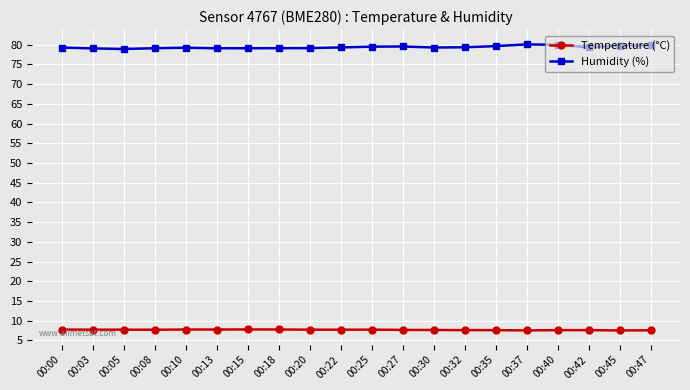

True or false: Temperature (°C) and Humidity (%) intersect in this chart.

False